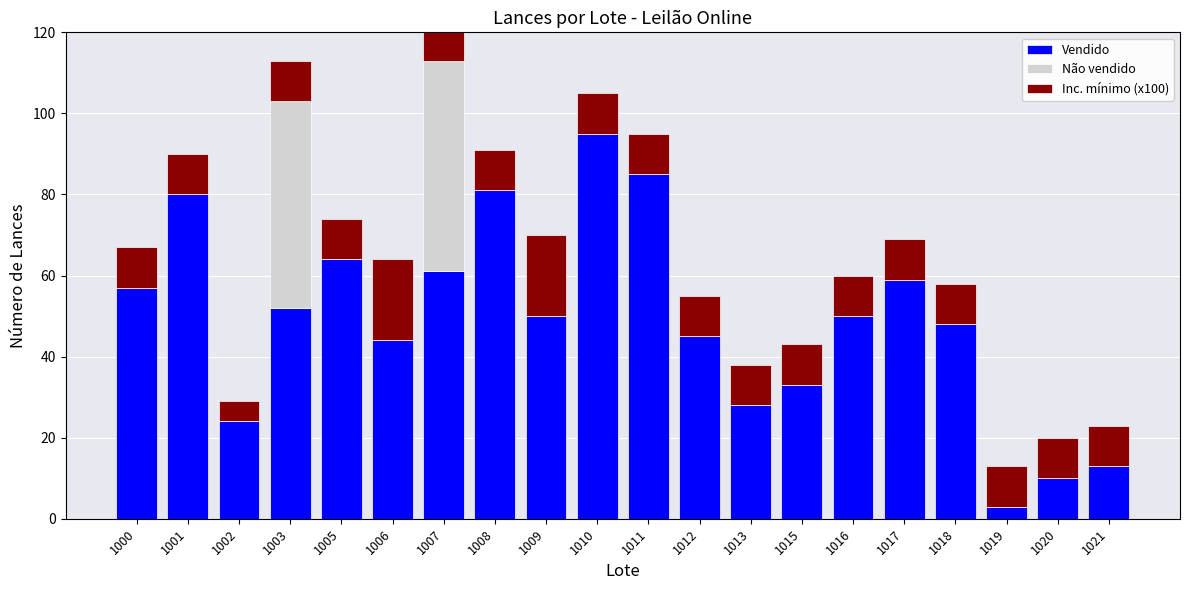

True or false: Vendido has a value of 10 at 1020.

True